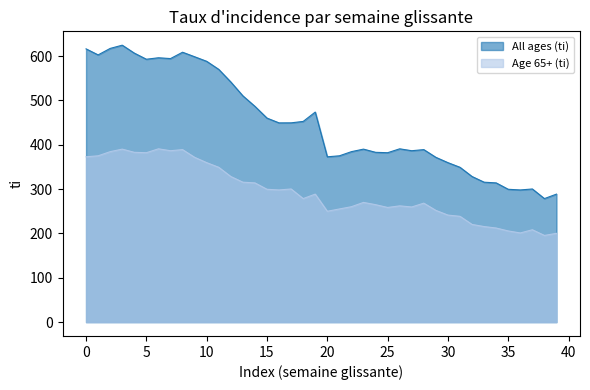

True or false: All ages (ti) and Age 65+ (ti) intersect in this chart.

False